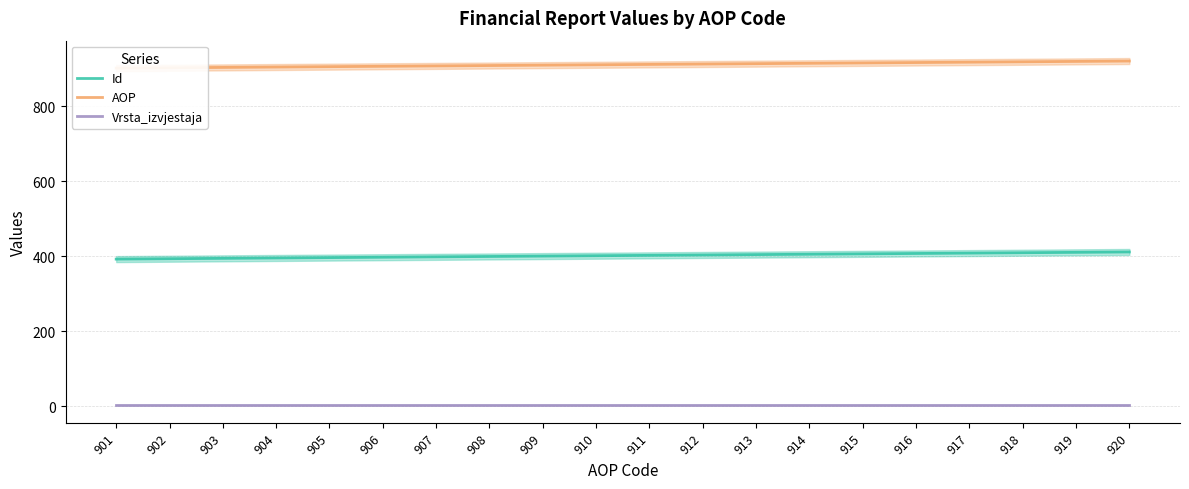

At which label does Id reach its minimum?

901